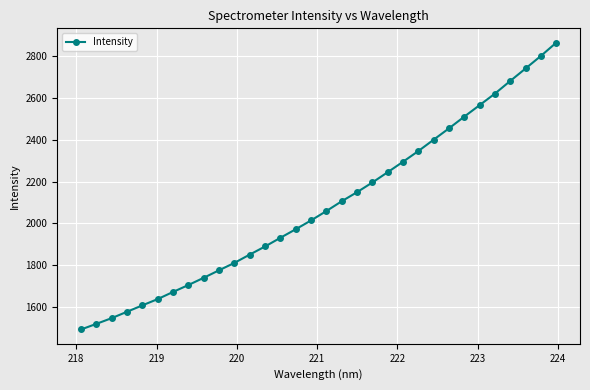

What is the average value?

2087.4